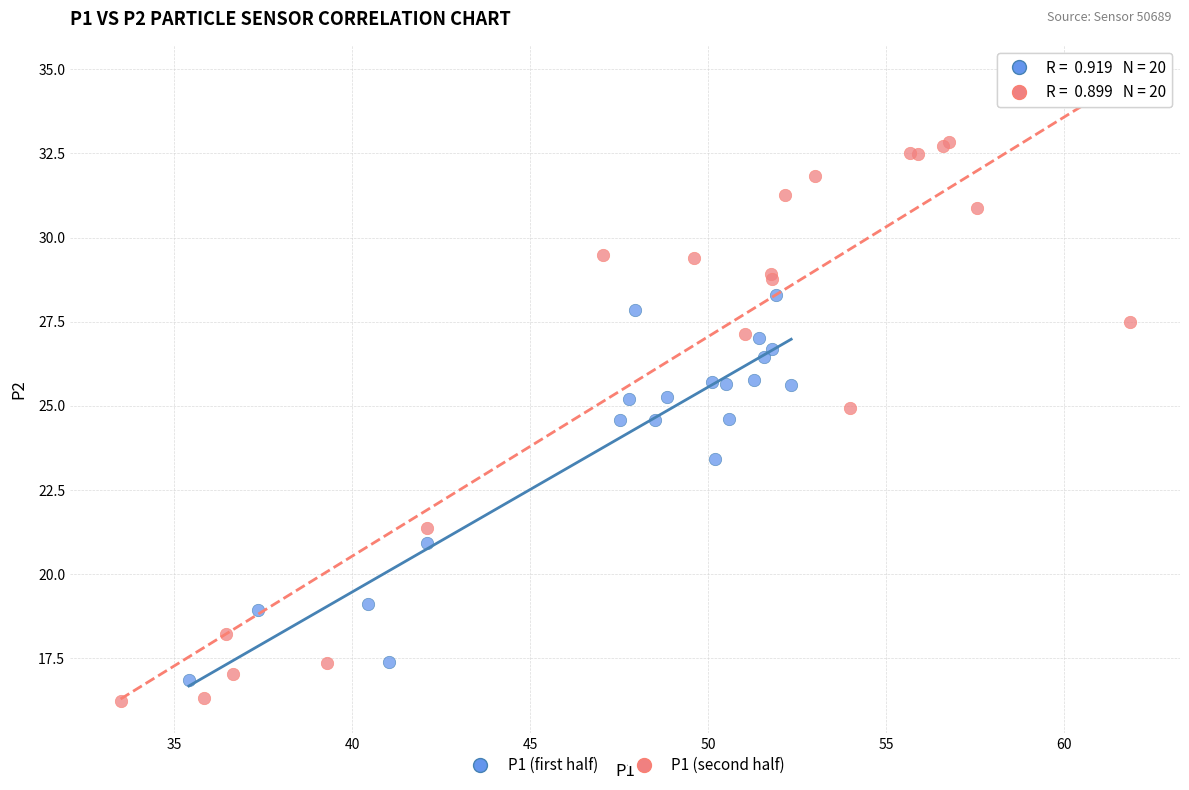

Which series contains the lowest Y value?

P1 (second half)